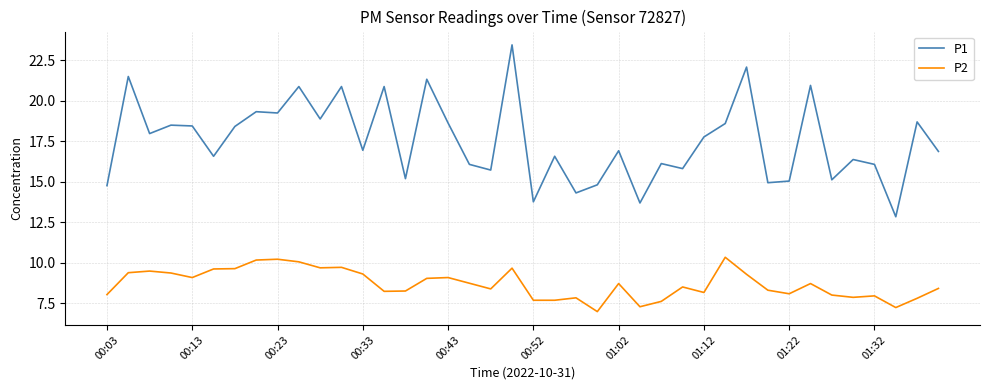

Which series has the largest total across all categories?

P1